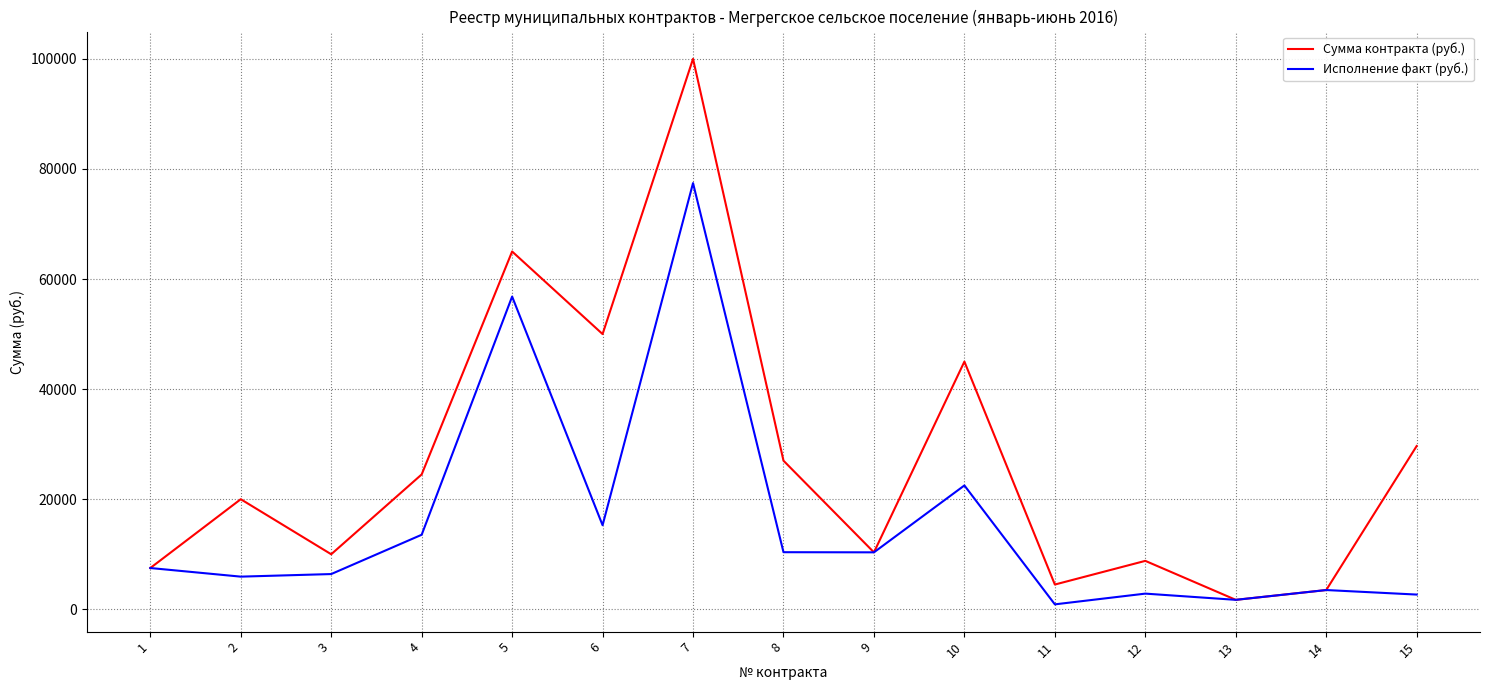

At 7, list the series in order from smallest to largest.

Исполнение факт (руб.), Сумма контракта (руб.)